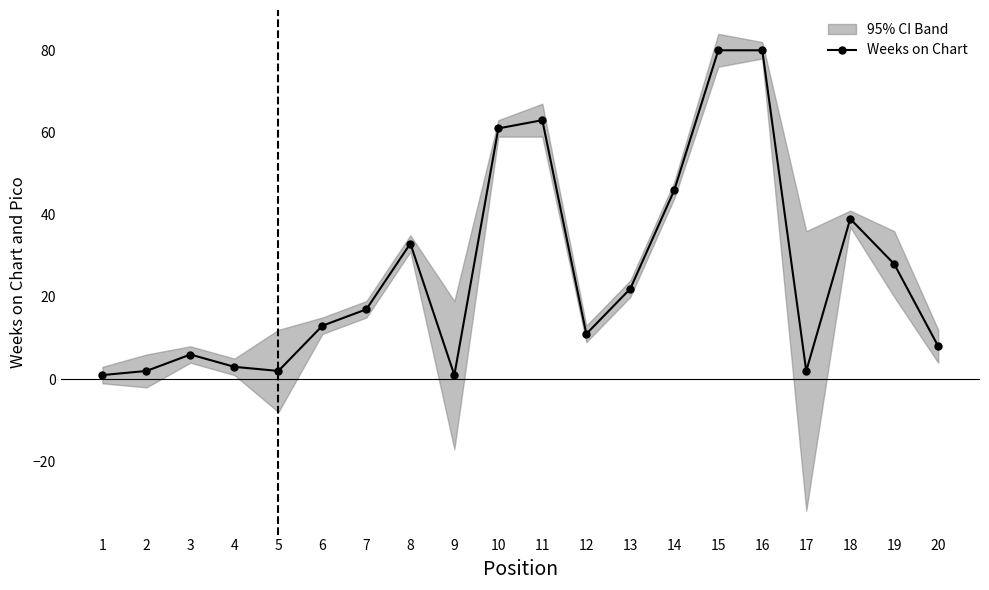

Reading right to left, extract all data points from this chart.

20=8	19=28	18=39	17=2	16=80	15=80	14=46	13=22	12=11	11=63	10=61	9=1	8=33	7=17	6=13	5=2	4=3	3=6	2=2	1=1